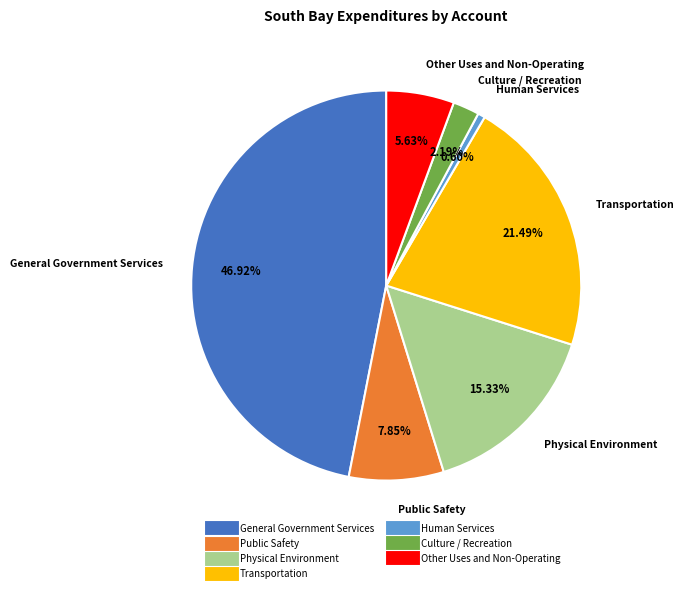

Approximately how many times larger is the value at Other Uses and Non-Operating compared to Culture / Recreation?

2.6